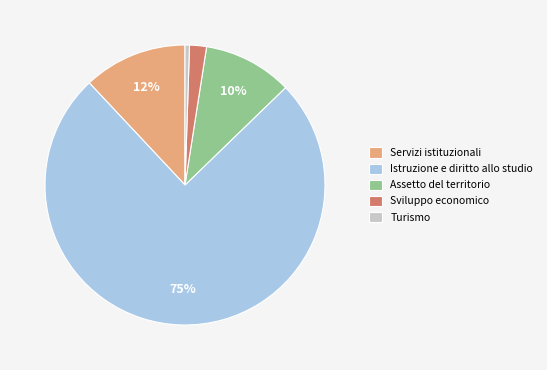

How many segments does this pie chart have?

5